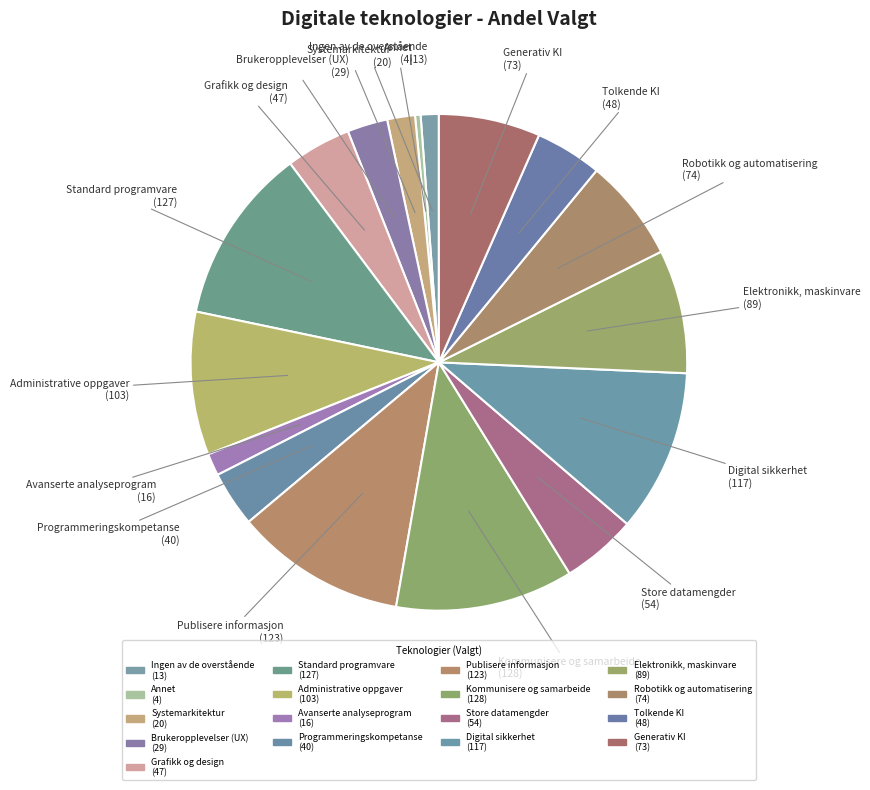

Count the number of slices in the pie.

17